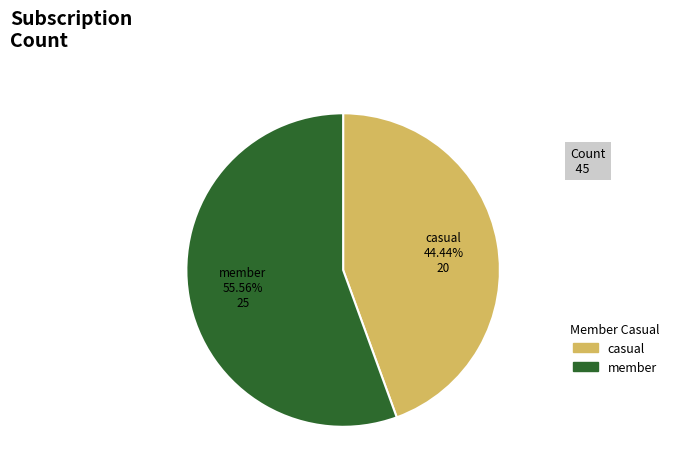

Does any single category account for the majority?

Yes